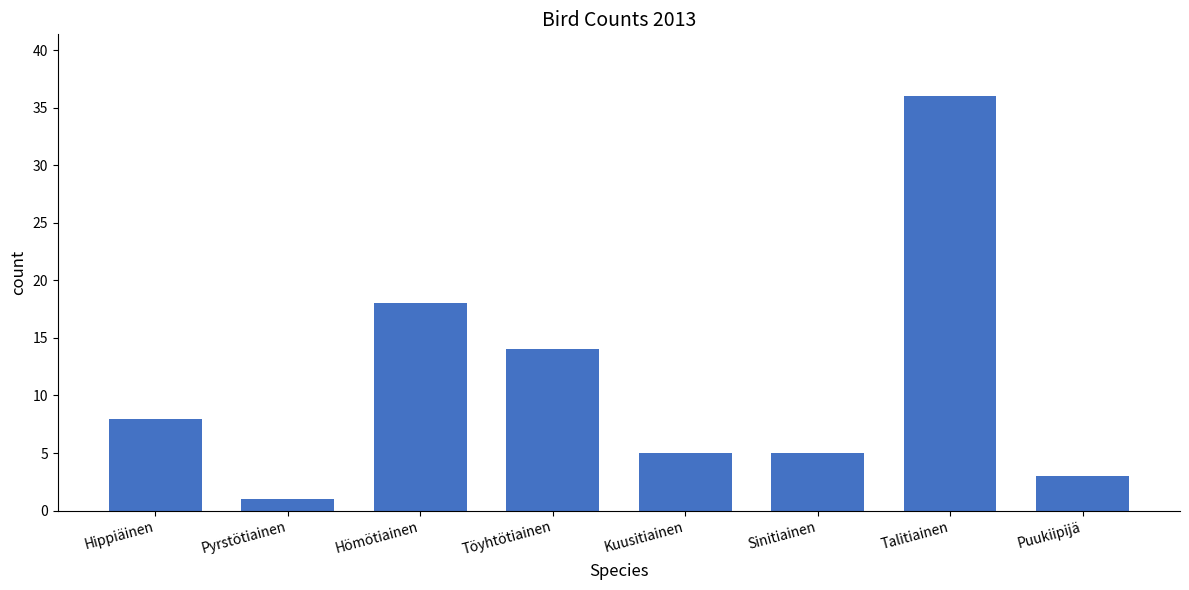

What is the minimum value shown in the chart?

1